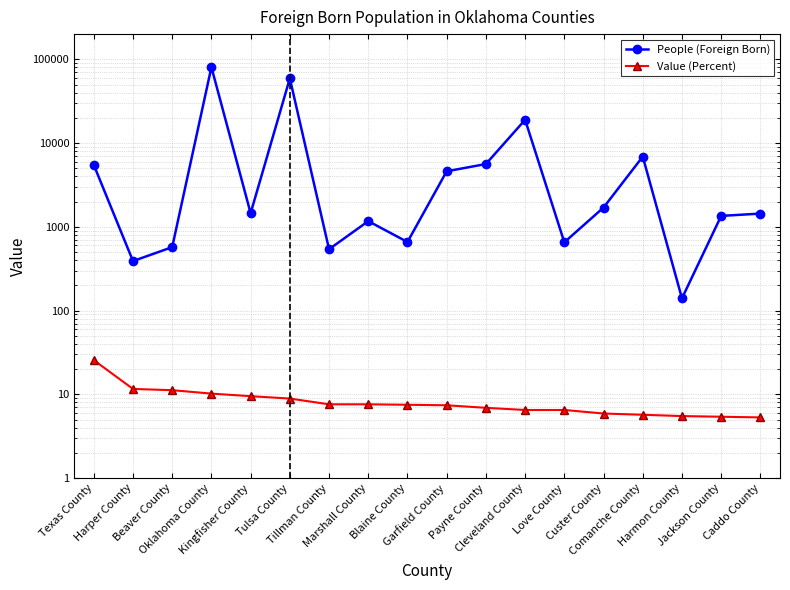

Reading right to left, transcribe all the data shown in this chart.

People (Foreign Born): 1439.0	1350.0	140.0	6894.0	1699.0	653.0	18970.0	5620.0	4606.0	659.0	1169.0	540.0	59188.0	1455.0	80611.0	572.0	390.0	5488.0
Value (Percent): 5.3	5.4	5.5	5.7	5.9	6.5	6.5	6.9	7.4	7.5	7.6	7.6	8.9	9.5	10.2	11.2	11.6	25.6